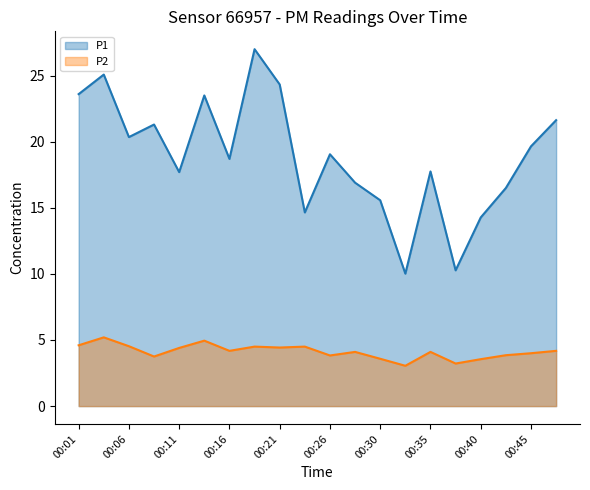

Is it true that P2 line equals 1.2 at 11?

False